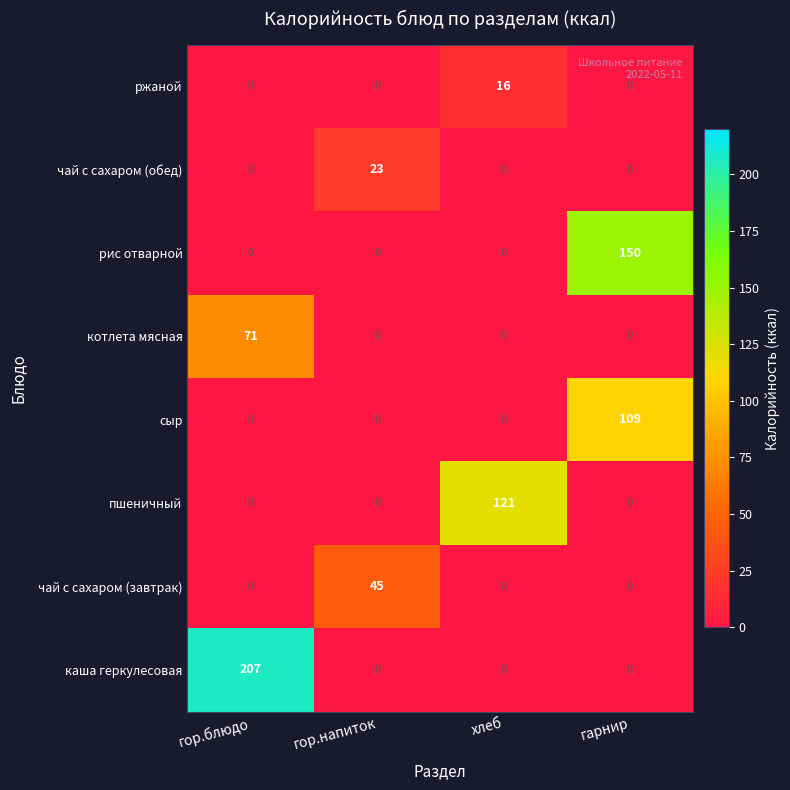

Is the value of сыр at гарнир greater than the value of котлета мясная at хлеб?

Yes